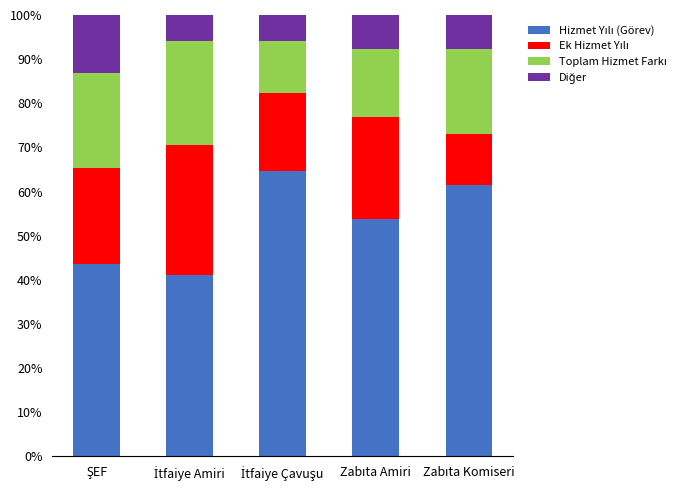

Which series changed the most between ŞEF and İtfaiye Çavuşu?

Hizmet Yılı (Görev)